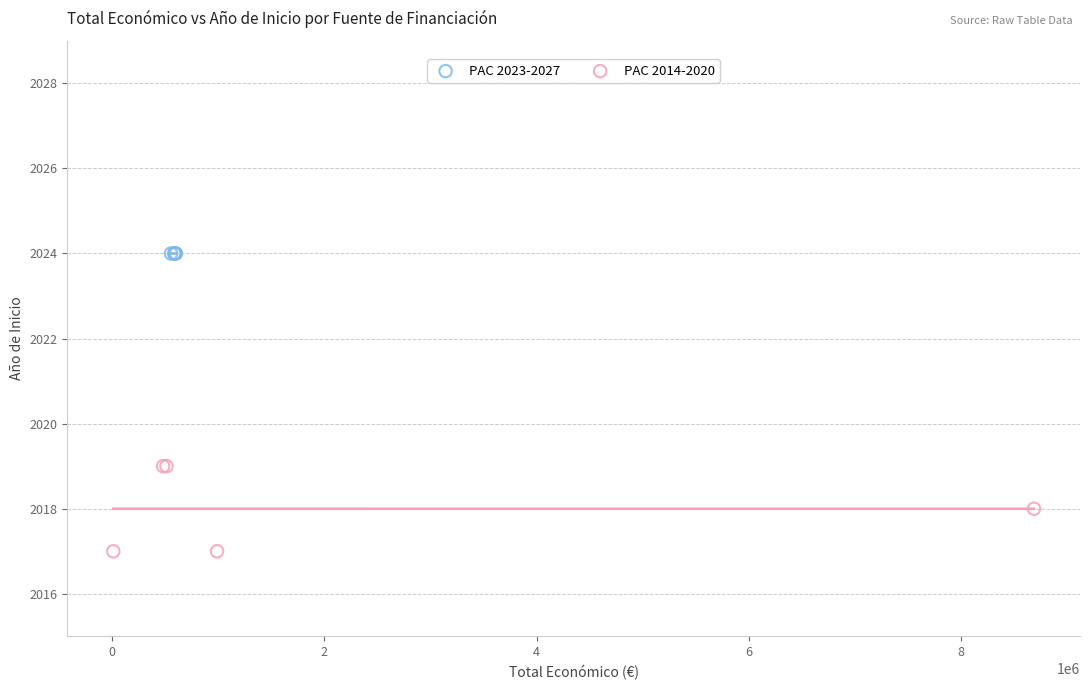

Which series contains the lowest Y value?

PAC 2014-2020